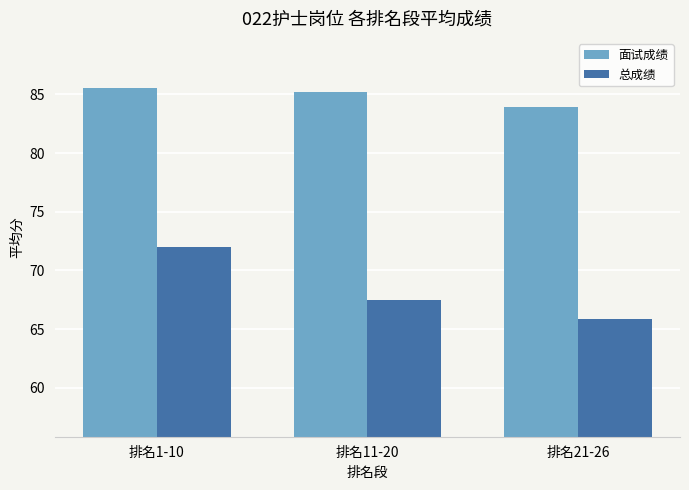

What is the sum of all 总成绩 values?

205.3